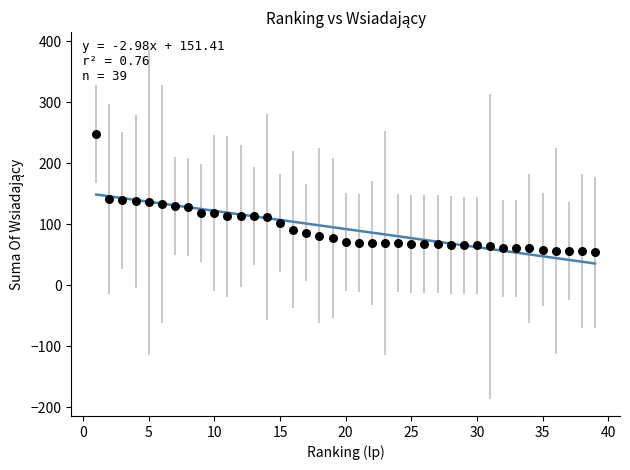

What is the range of X values (max minus min)?

38